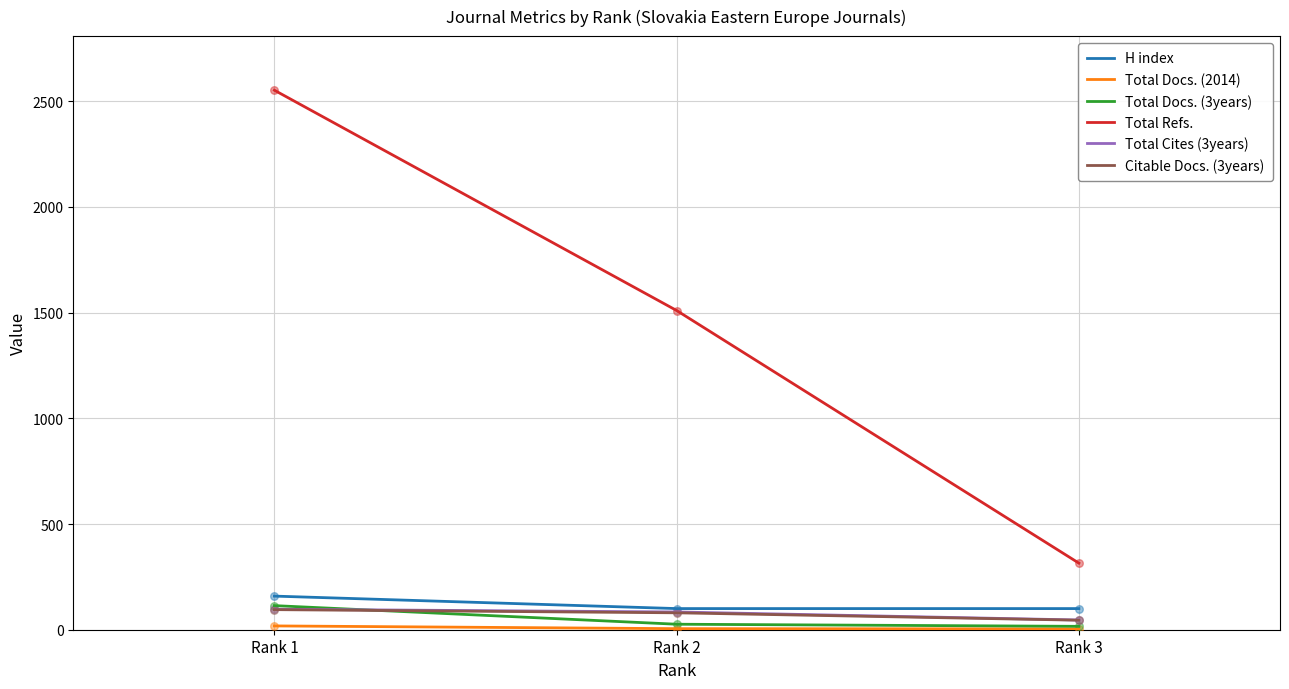

Is the value of Total Refs. at Rank 2 greater than the value of Citable Docs. (3years) at Rank 1?

Yes